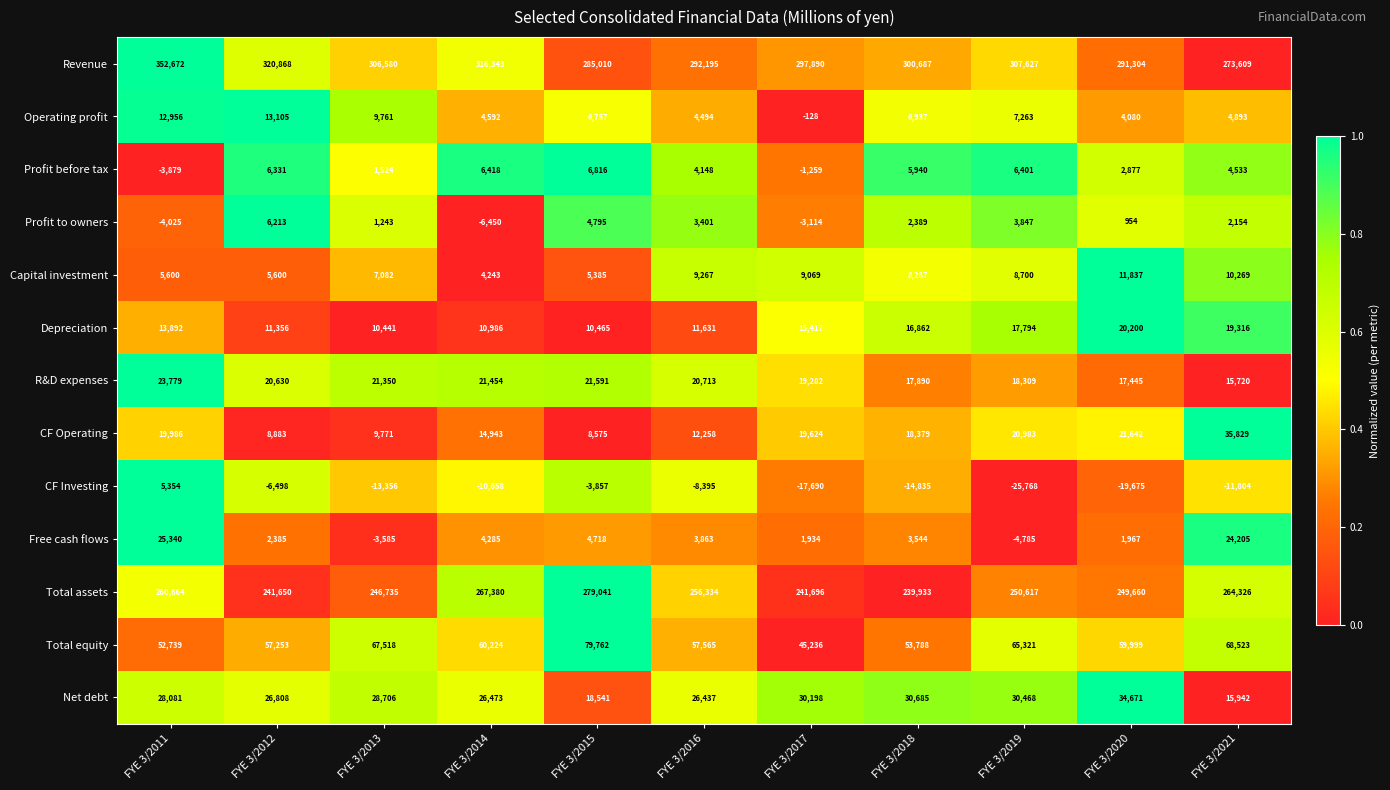

What is the difference between the second highest and second lowest values in the Total equity series?

15784